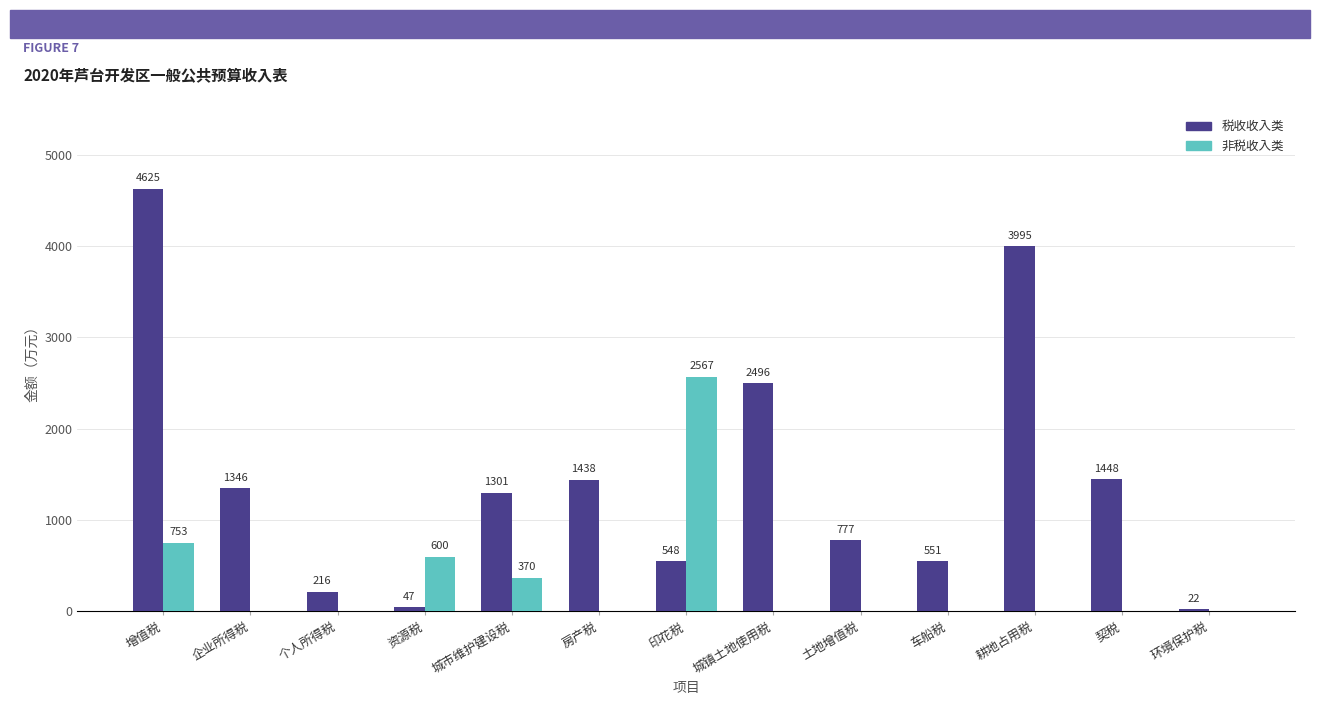

Are the bars horizontal?

No